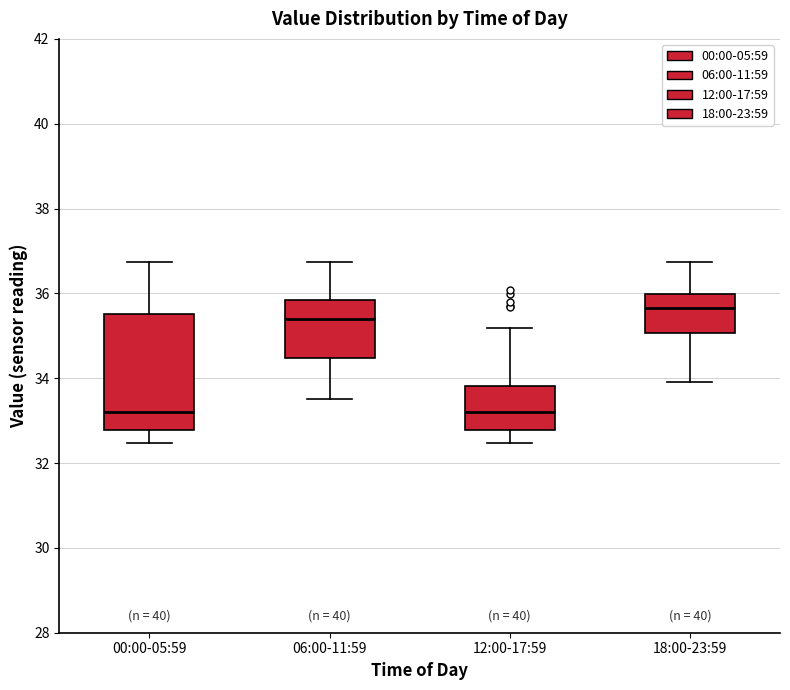

Reading left to right, read every box against the y-axis: the position of its median line, the range the box covers, and the ends of its whiskers. The values are not printed on the chart, so give them approximately, as read against the axis.

00:00-05:59: median 33.2, box 32.8 to 35.6, whiskers 32.4 to 36.8
06:00-11:59: median 35.4, box 34.4 to 35.8, whiskers 33.6 to 36.8
12:00-17:59: median 33.2, box 32.8 to 33.8, whiskers 32.4 to 35.2
18:00-23:59: median 35.6, box 35.0 to 36.0, whiskers 34.0 to 36.8